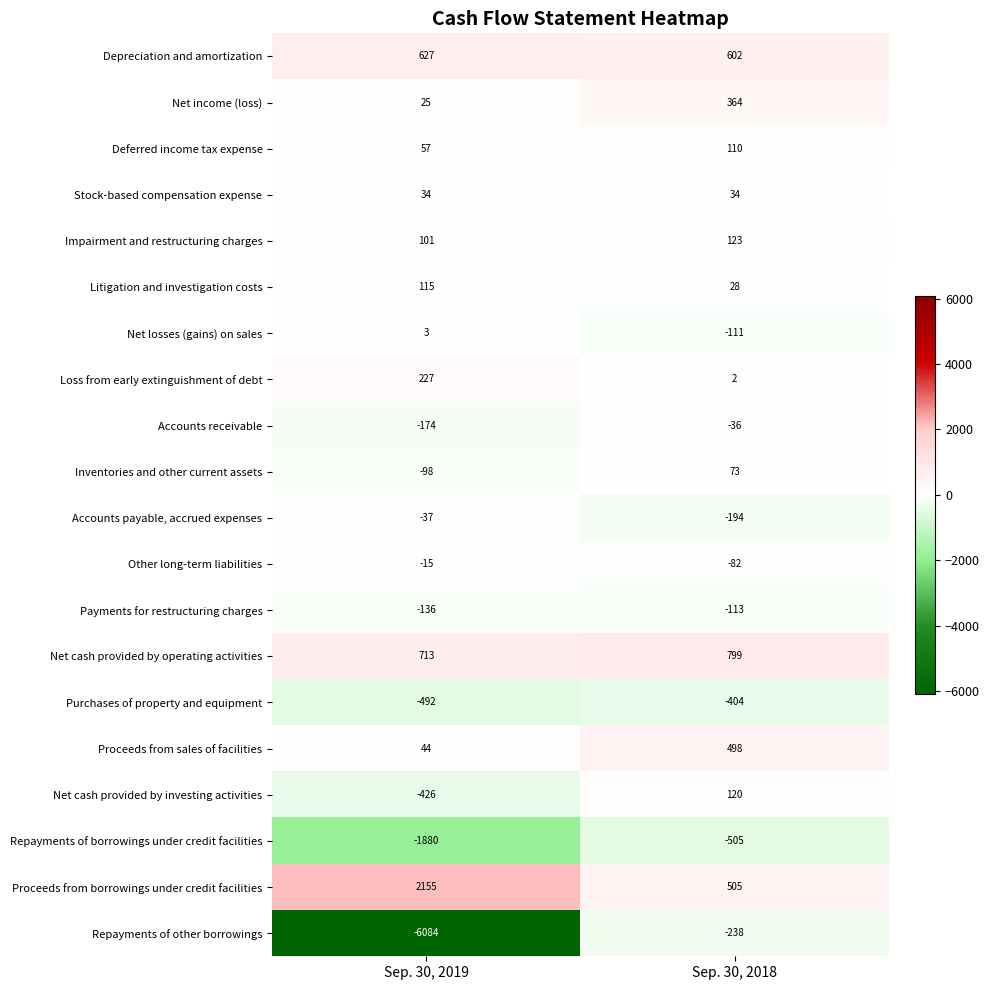

Rank the series at Sep. 30, 2018 from lowest to highest value.

Repayments of borrowings under credit facilities, Purchases of property and equipment, Repayments of other borrowings, Accounts payable, accrued expenses, Payments for restructuring charges, Net losses (gains) on sales, Other long-term liabilities, Accounts receivable, Loss from early extinguishment of debt, Litigation and investigation costs, Stock-based compensation expense, Inventories and other current assets, Deferred income tax expense, Net cash provided by investing activities, Impairment and restructuring charges, Net income (loss), Proceeds from sales of facilities, Proceeds from borrowings under credit facilities, Depreciation and amortization, Net cash provided by operating activities